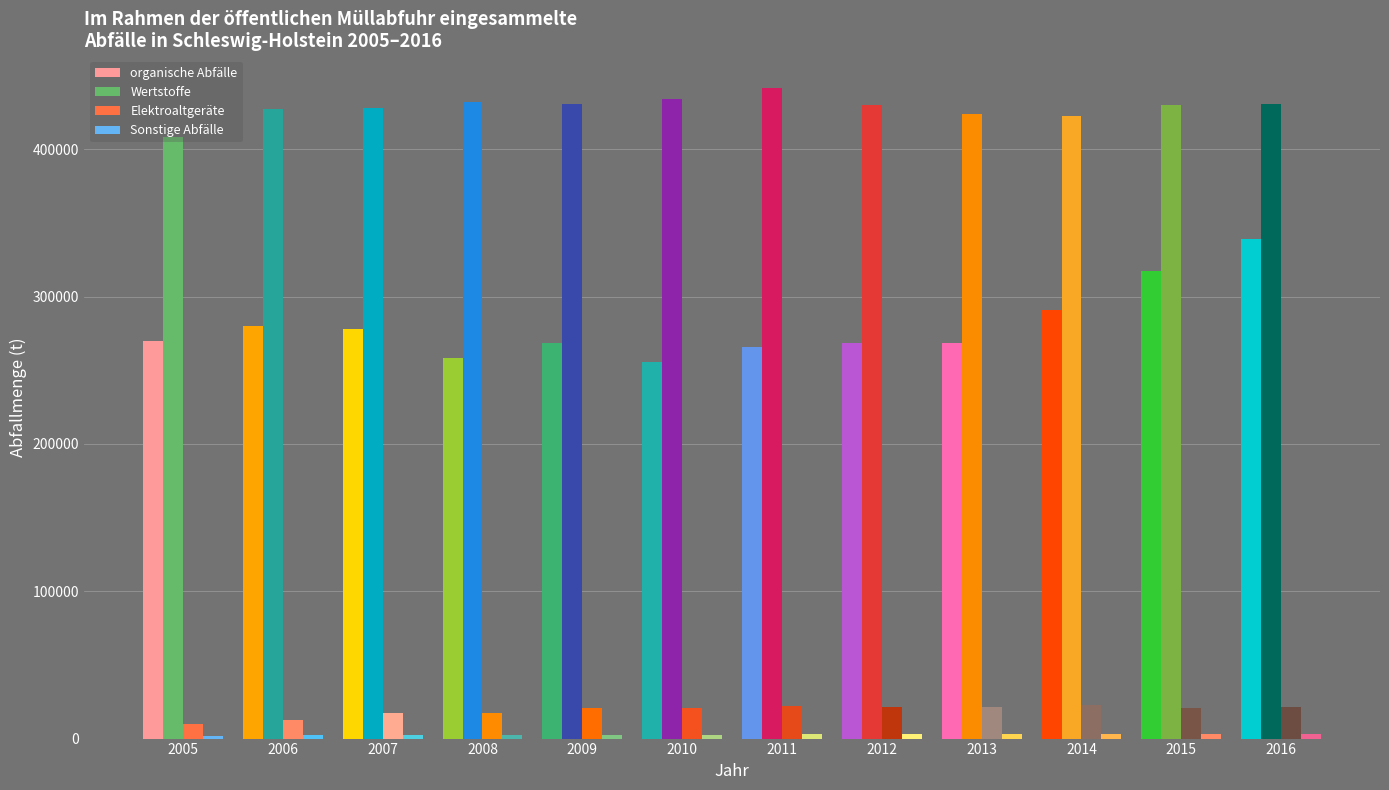

What is the sum of the Wertstoffe values at 2006 and 2012?

857517